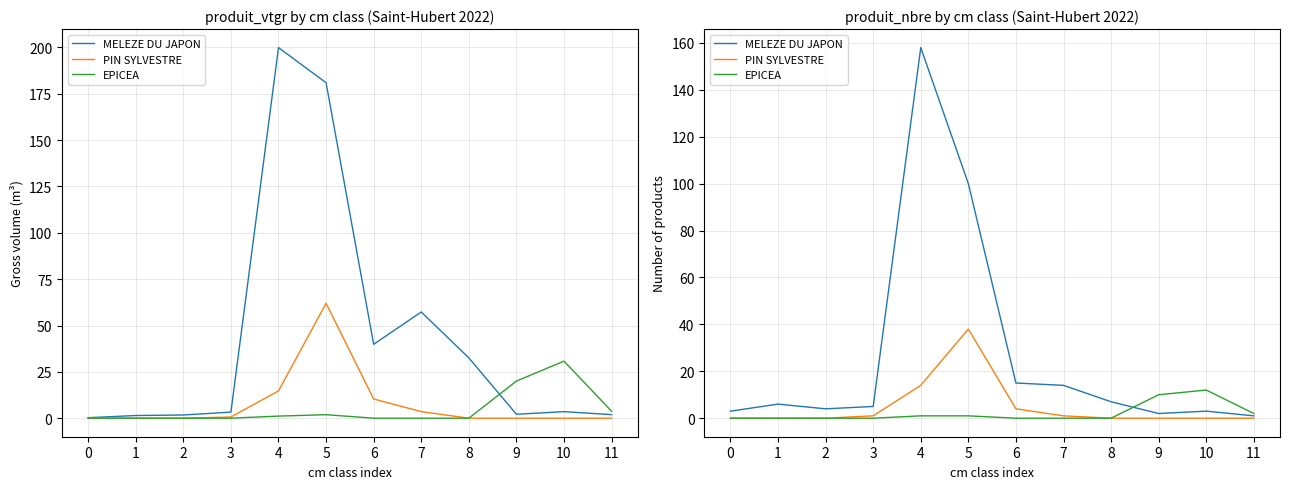

Reading right to left, list all the values displayed in this chart.

MELEZE DU JAPON: 1	3	2	7	14	15	100	158	5	4	6	3
PIN SYLVESTRE: 0	0	0	0	1	4	38	14	1	0	0	0
EPICEA: 2	12	10	0	0	0	1	1	0	0	0	0